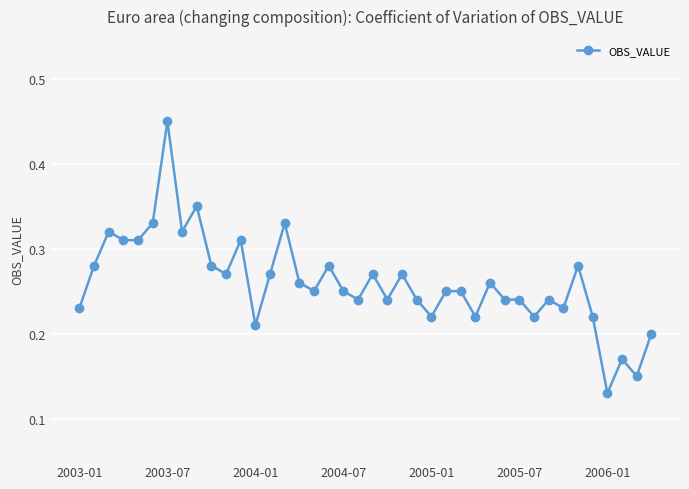

Count the number of categories in the chart.

40